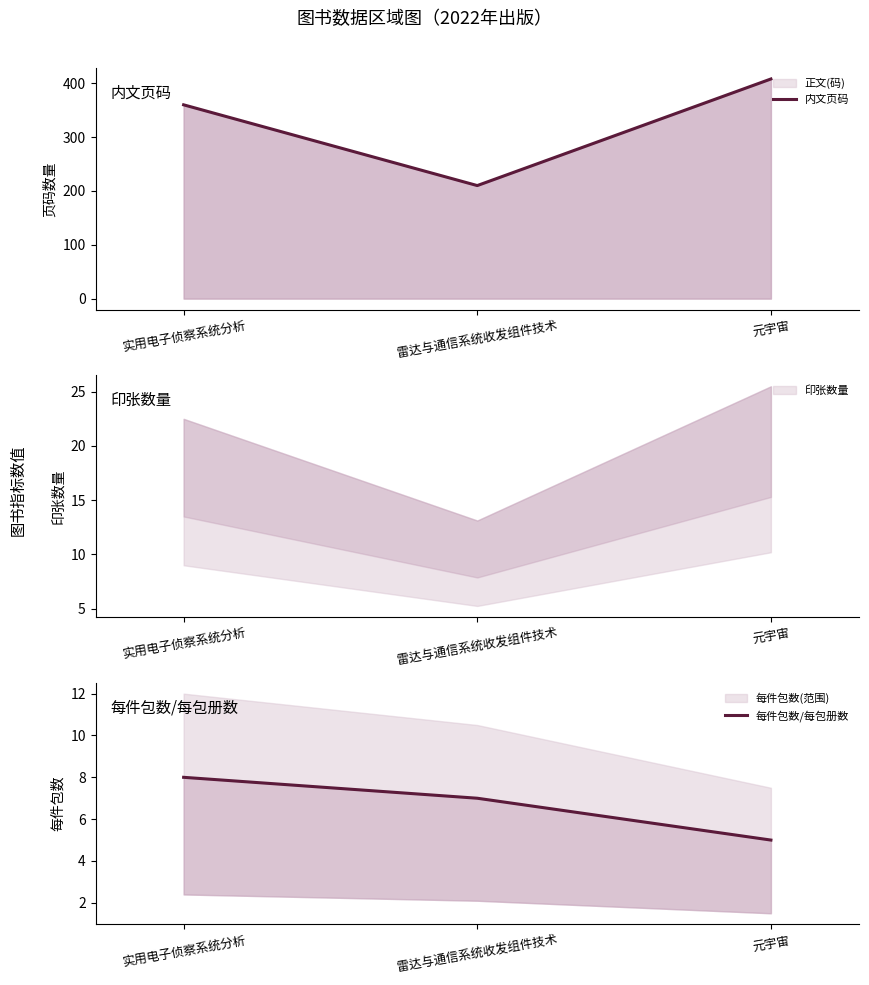

Does the chart display data point markers on the line(s)?

No